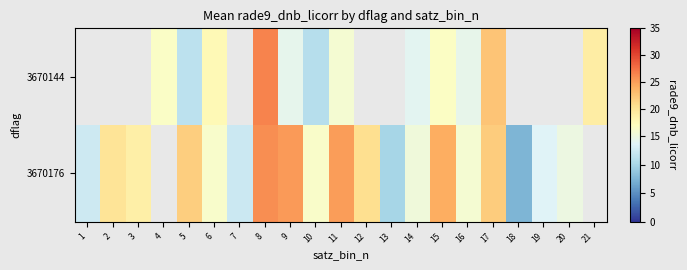

Where does the 3670176 series first go above 14?

2